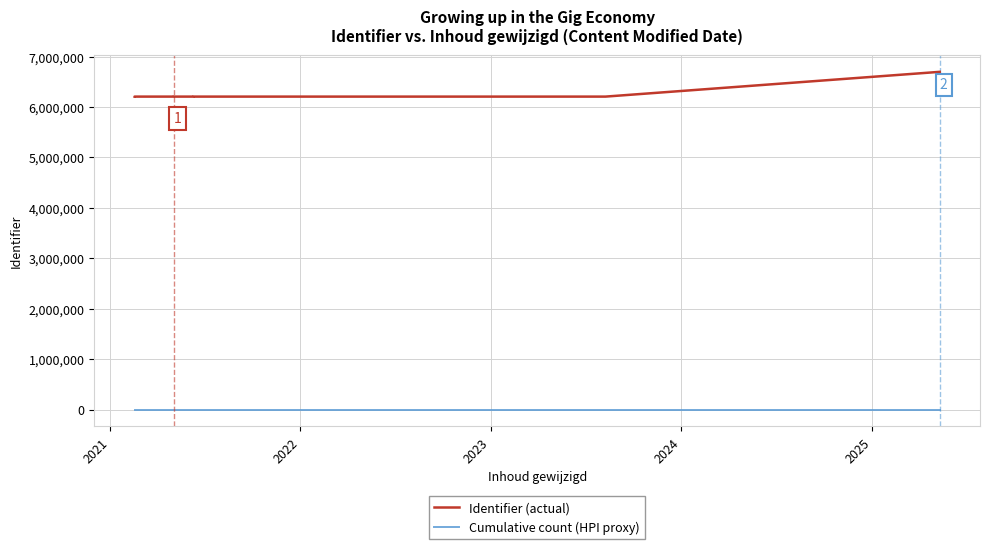

Rank the series by their average value, from highest to lowest.

Identifier (actual), Cumulative count (HPI proxy)